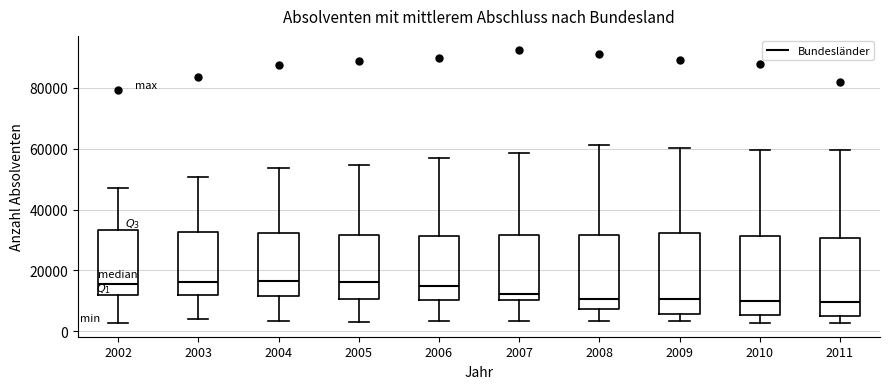

Where is the lower edge of the box at x = 2006 on the y-axis? The values are not printed on the chart, so give them approximately, as read against the axis.

10000